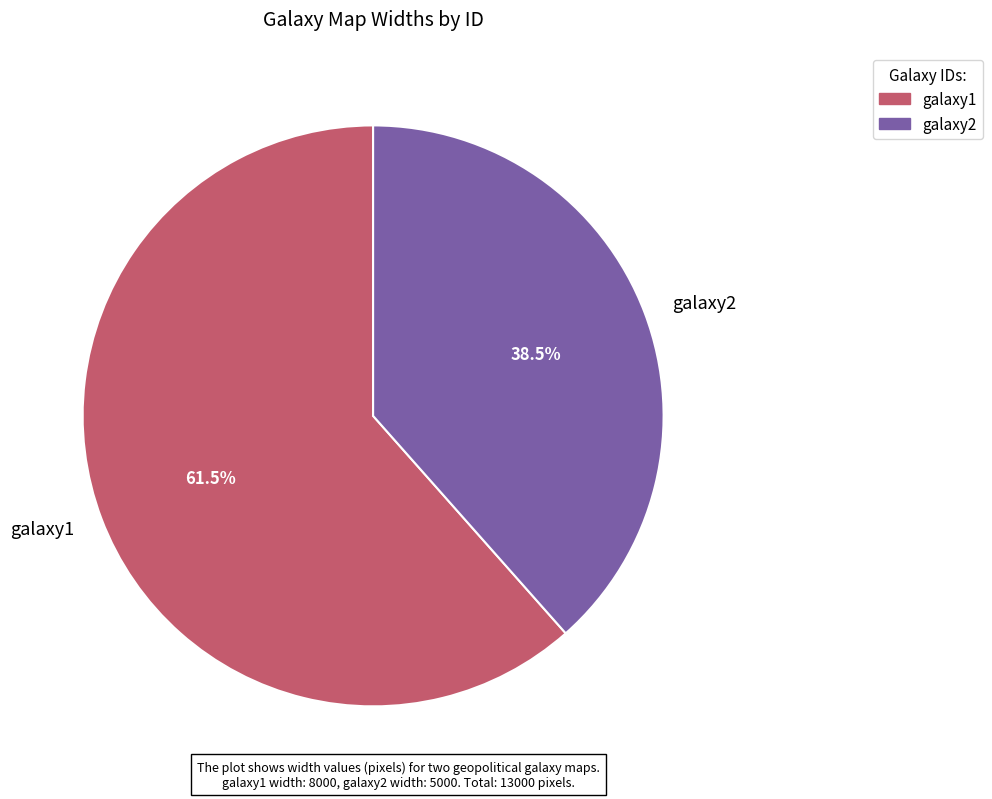

To the nearest percent, what is the difference between the largest and smallest slice percentages?

23%